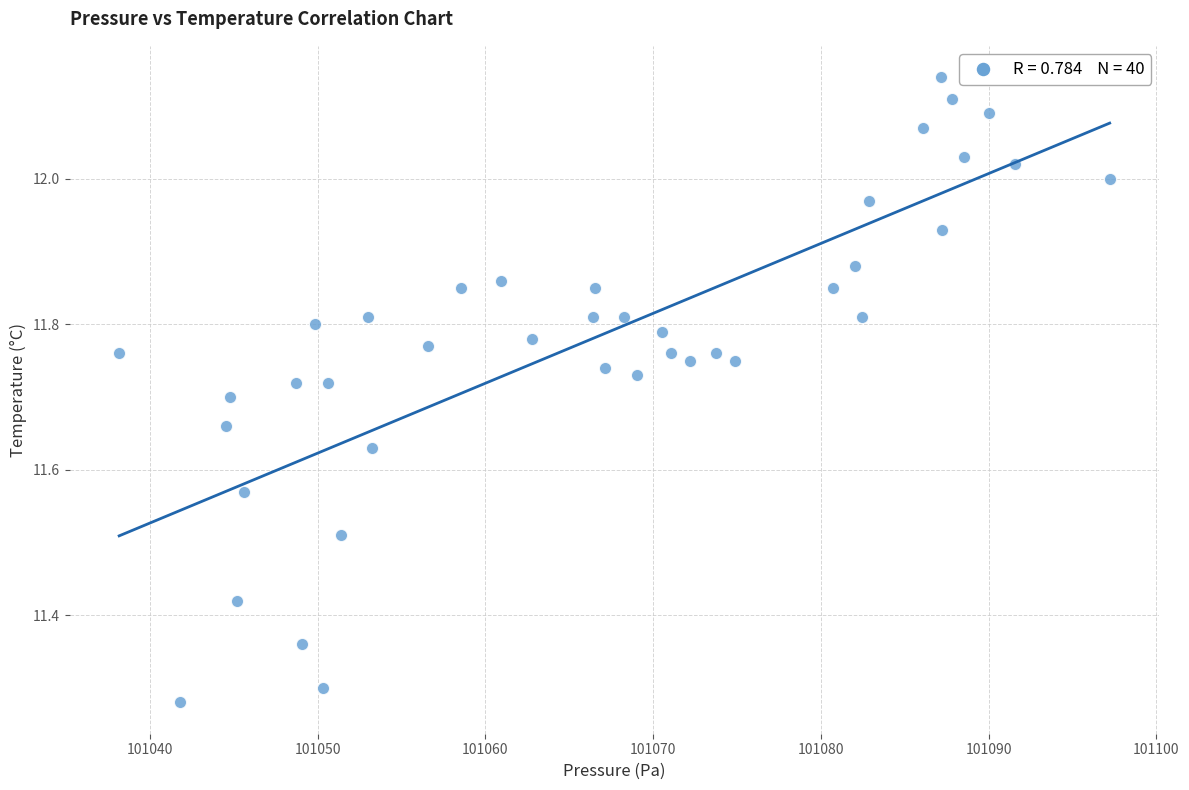

What is the range of Y values (max minus min)?

0.9